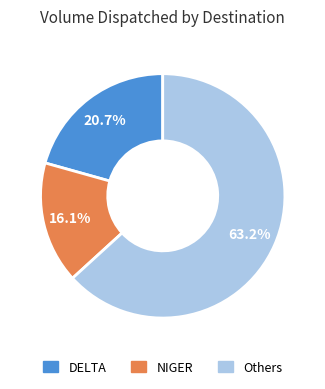

Does any single category account for the majority?

Yes